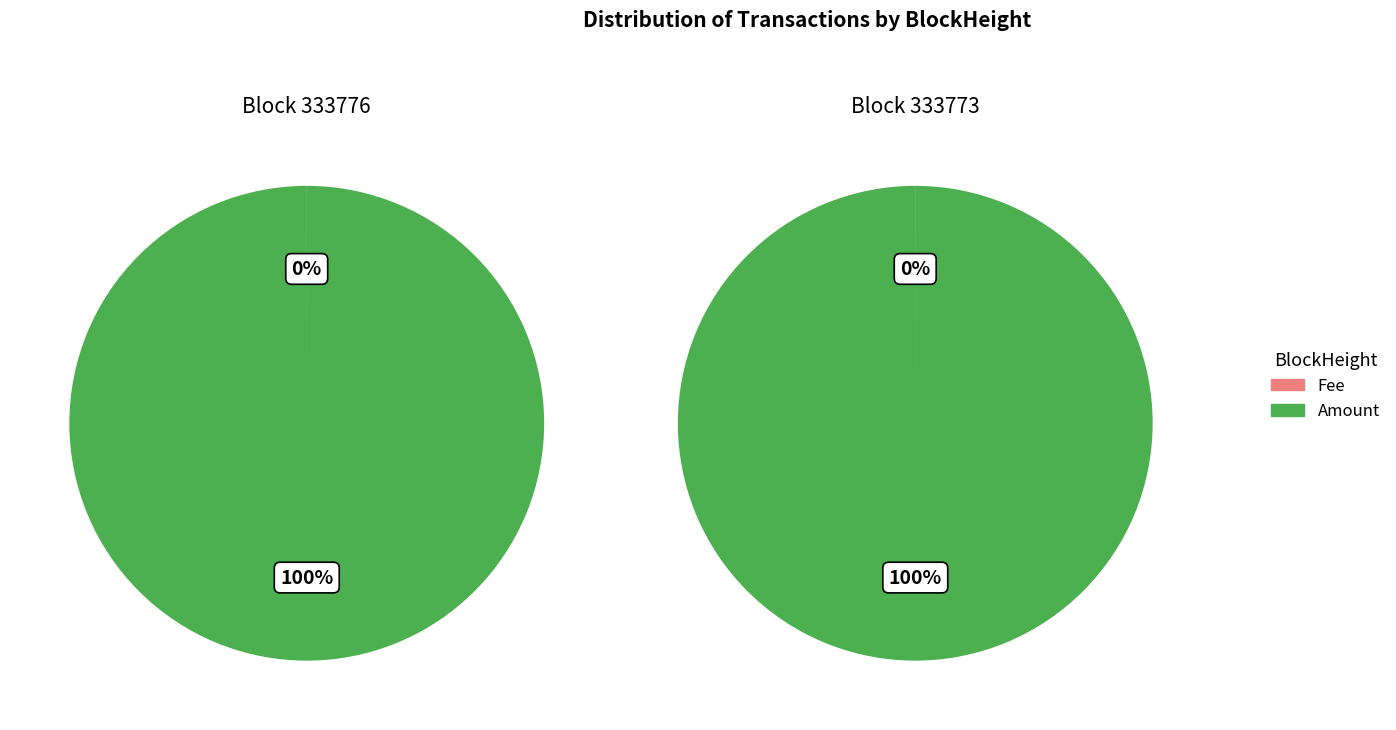

Does 333773 account for over 50% of the chart?

No